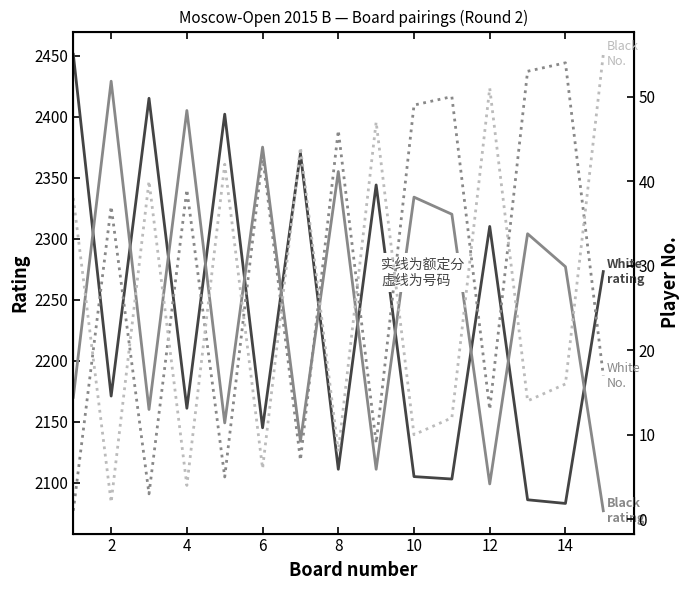

Rank the categories by Black rating value from highest to lowest.

2, 6, 10, 14, 9, 10, 12, 13, 0, 4, 8, 12, 16, 11, 14